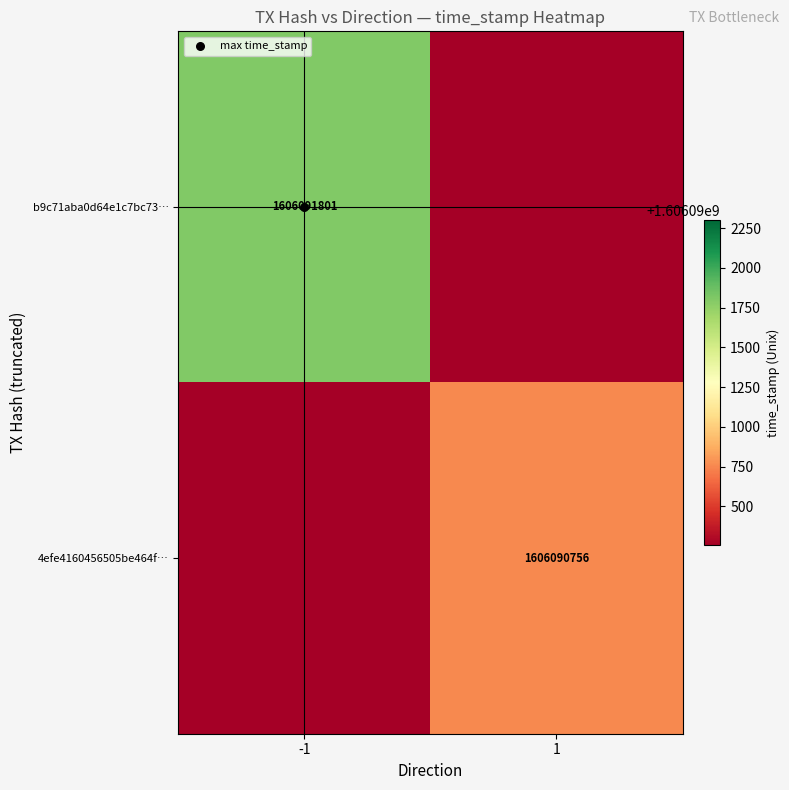

True or false: 4efe4160456505be464f… has a value of 2301358594.2 at 1.

False